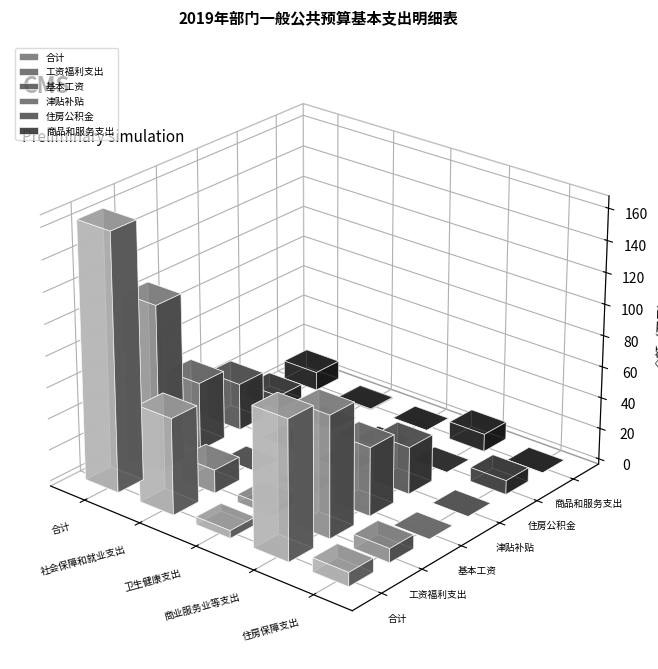

Are the bars horizontal?

No